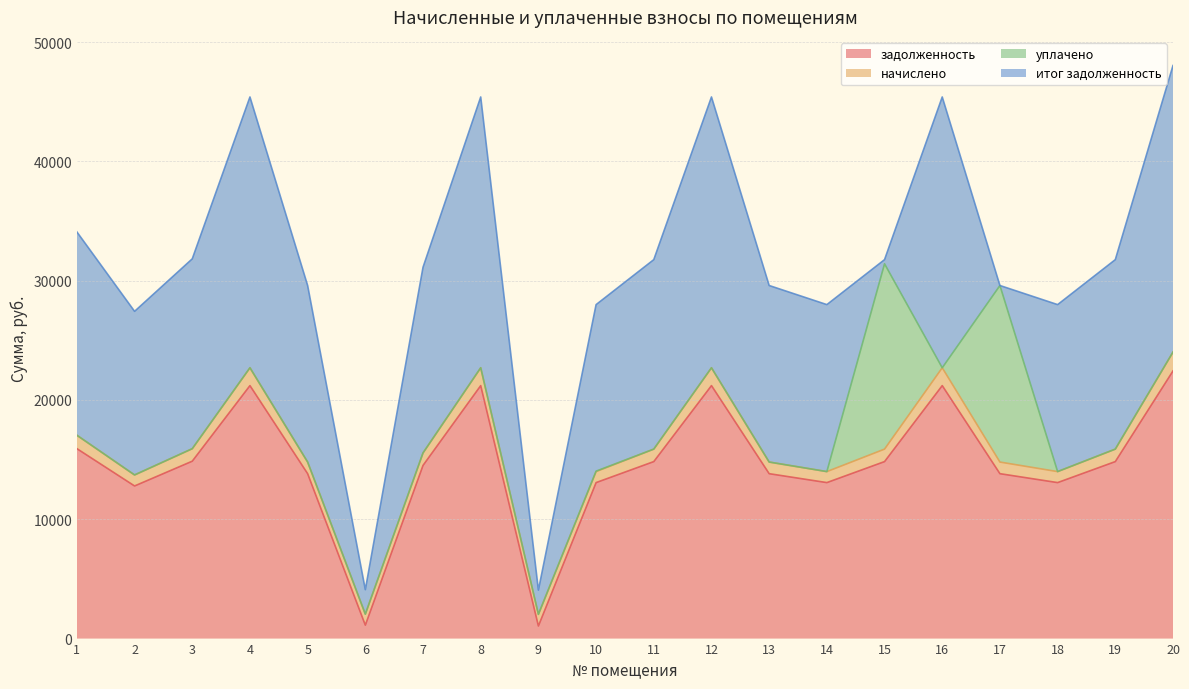

What is the value of the итог задолженность point at the 3rd from the left?

15913.7